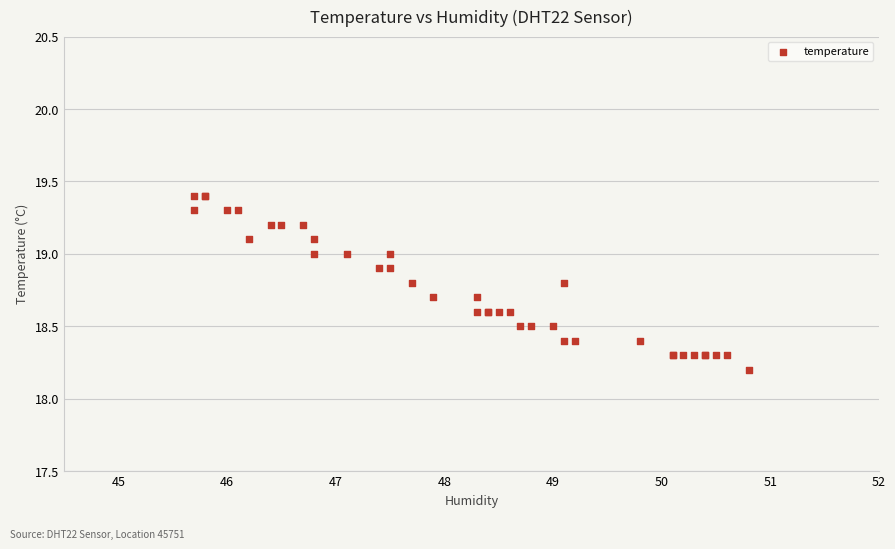

What Y value in the scatter plot is closest to 18?

18.2